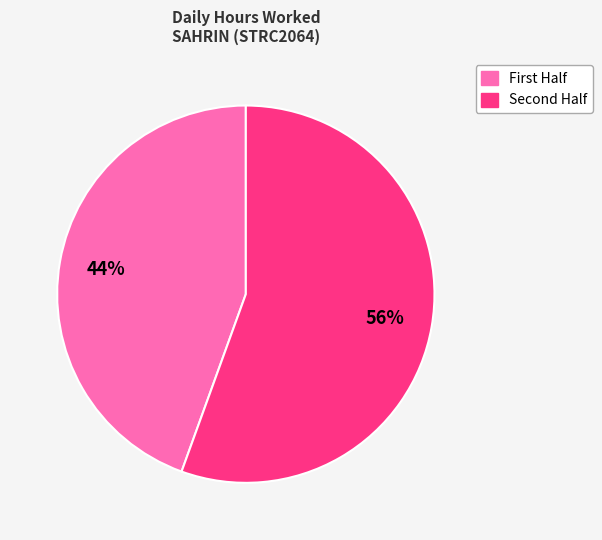

Is there a majority slice in this chart?

Yes